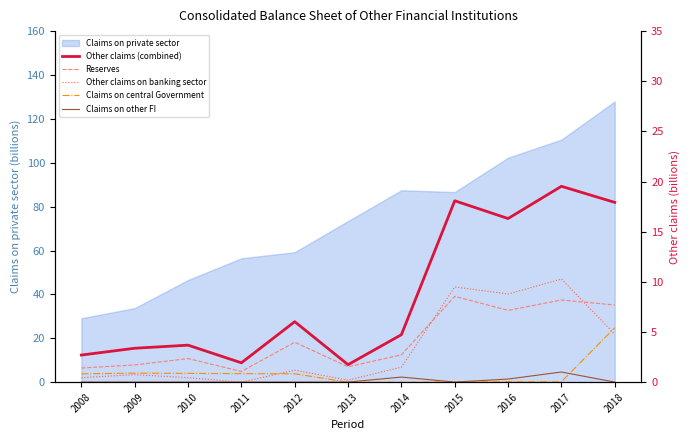

What is the lowest value of the Reserves series?

1.1